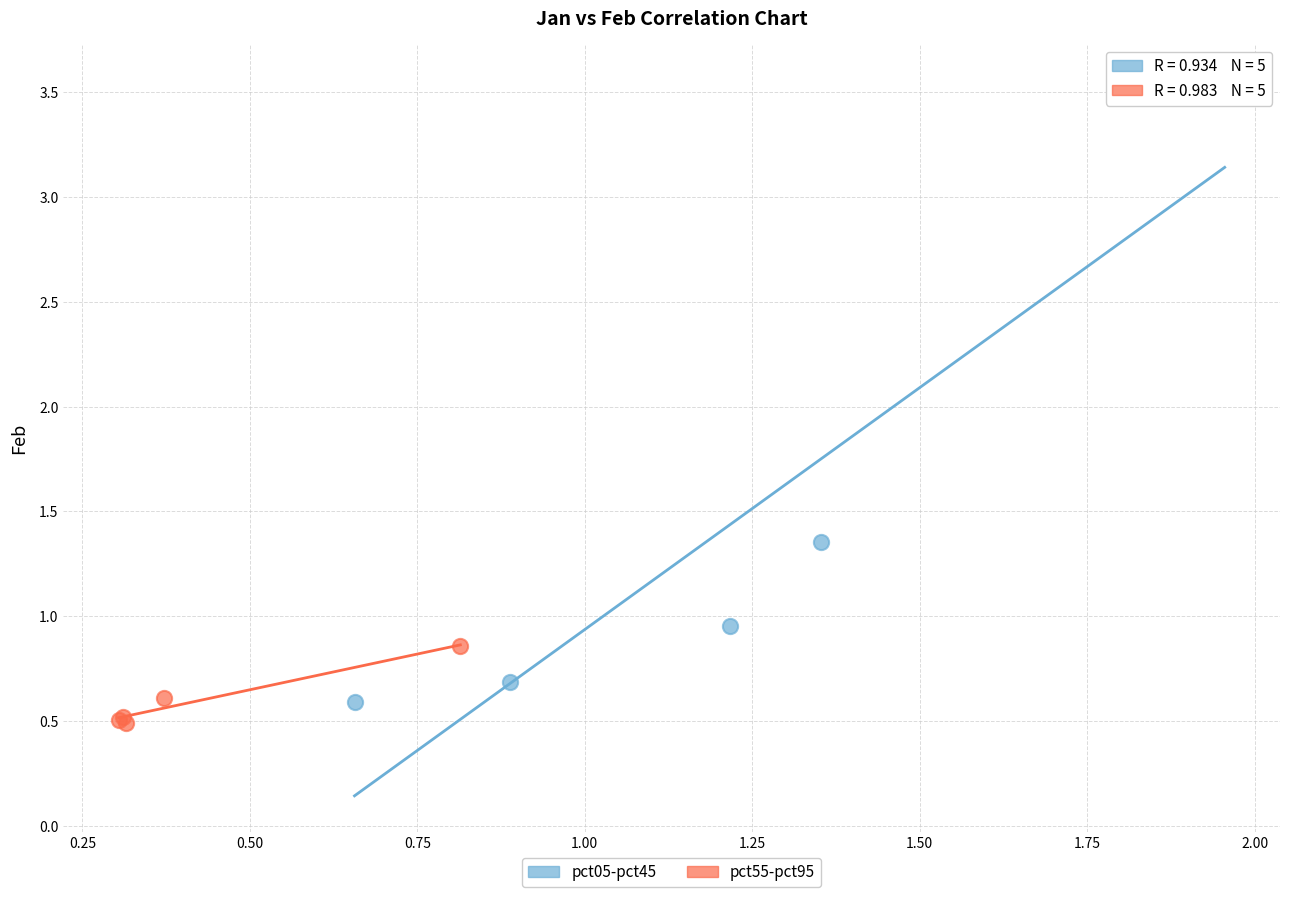

Which series reaches the maximum Y coordinate?

pct05-pct45